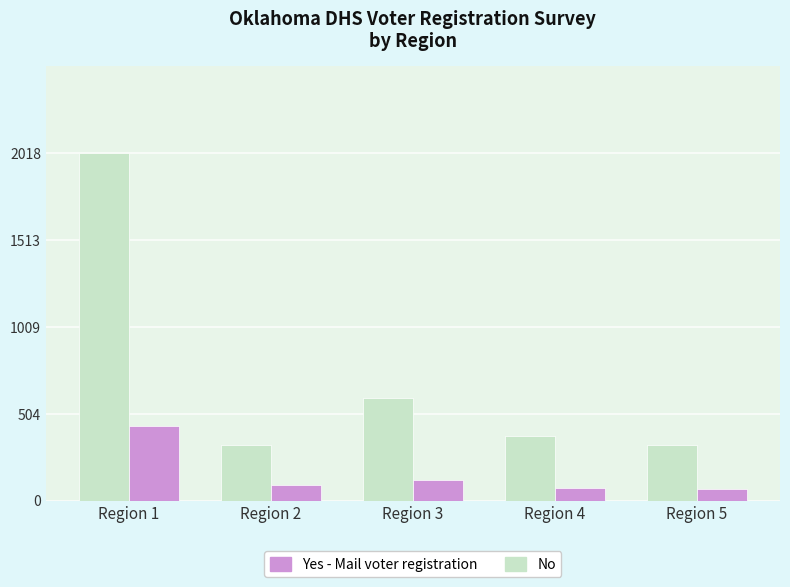

What is the total value across all series at Region 4?

450